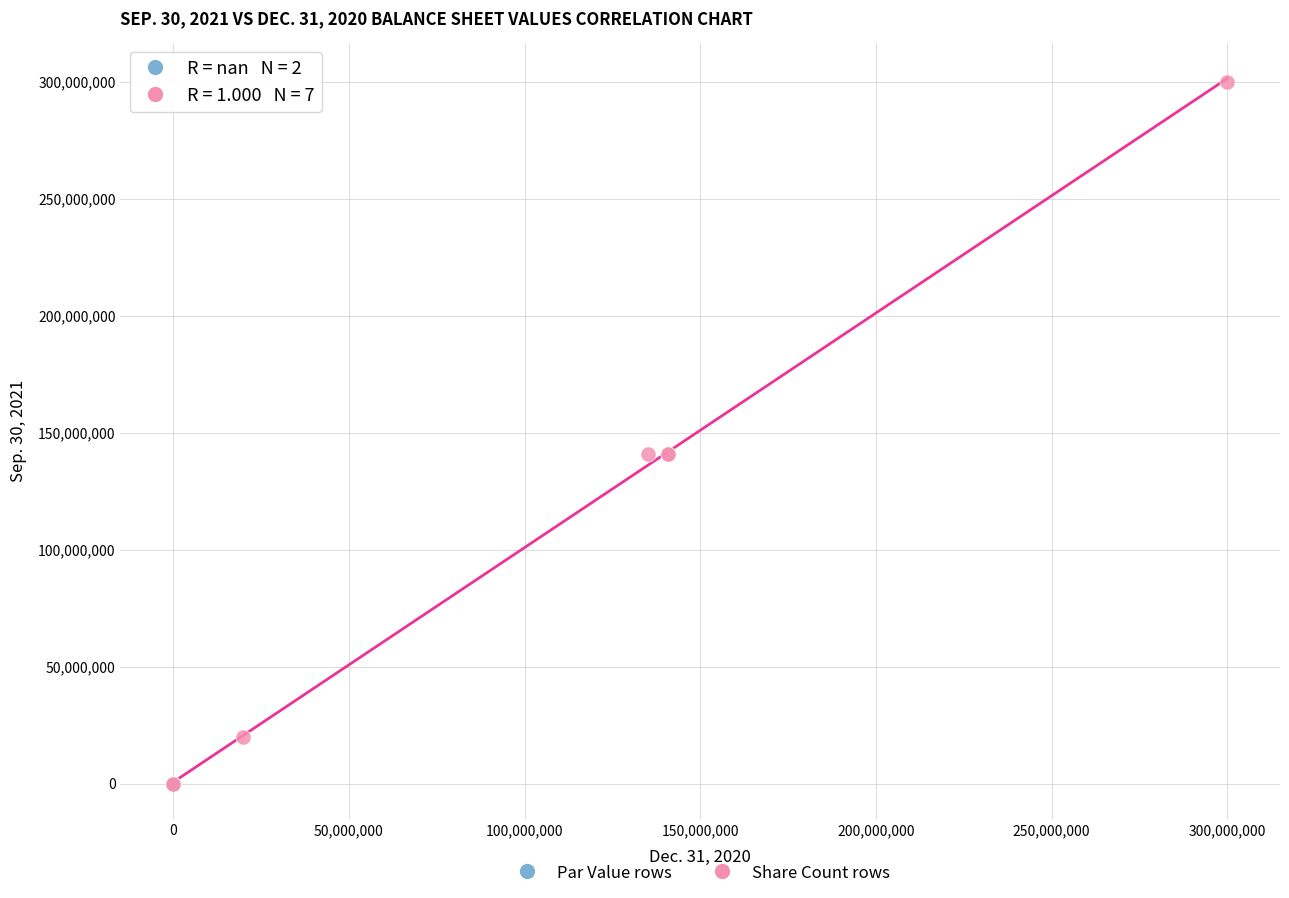

What are all the series names shown in the legend?

Par Value rows, Share Count rows